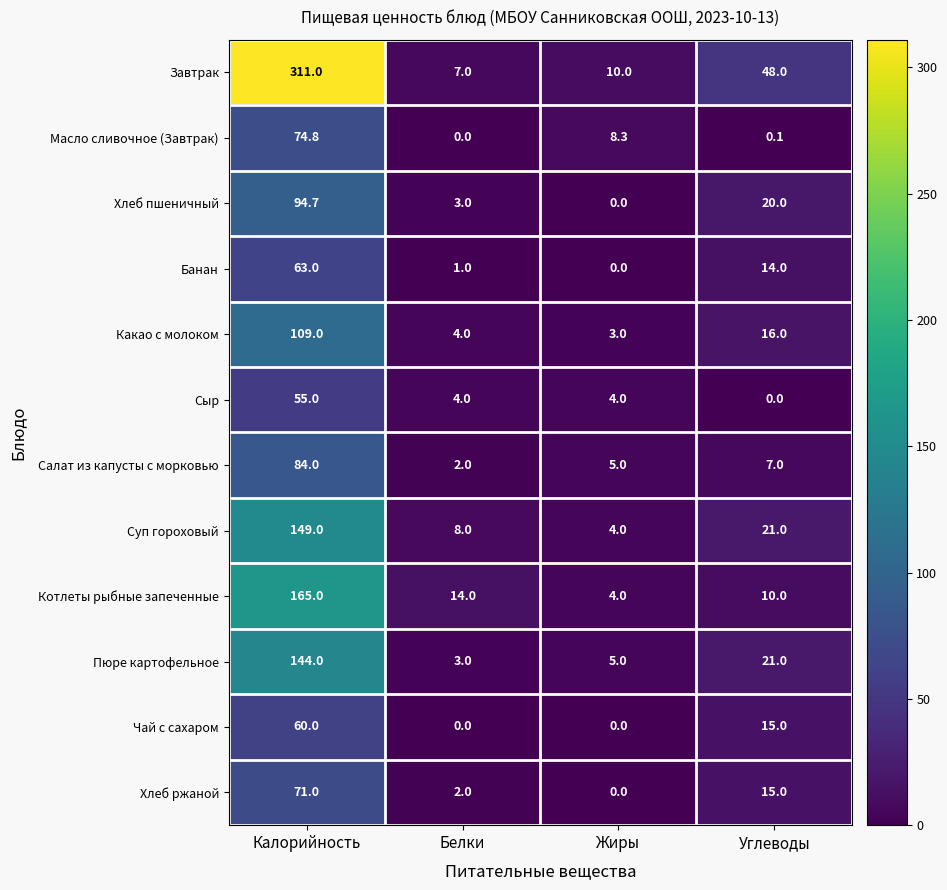

What is the average value of the Завтрак series?

94.0